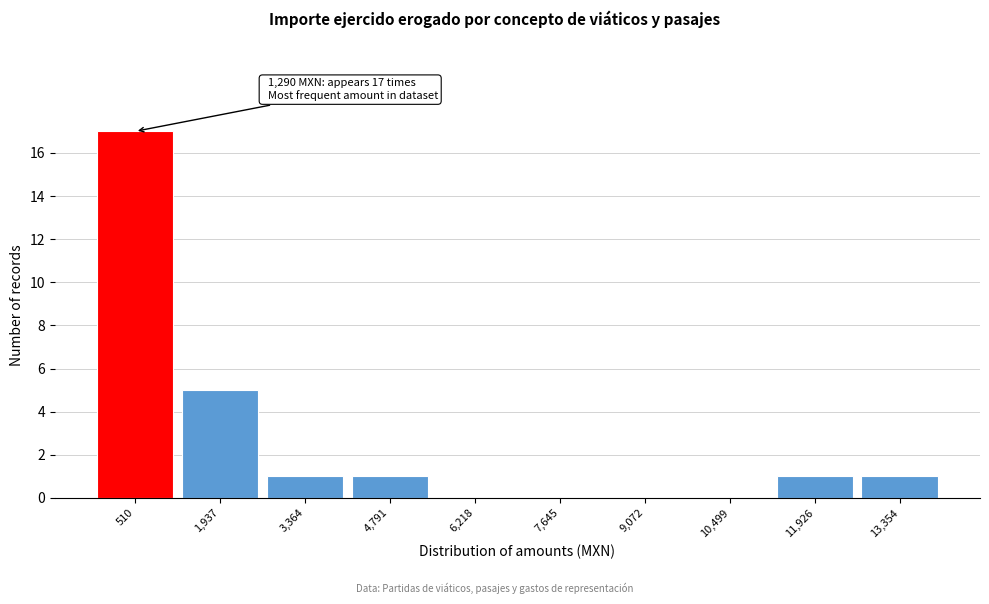

Reading left to right, list all the values displayed in this chart.

510=17	1,937=5	3,364=1	4,791=1	6,218=0	7,645=0	9,072=0	10,499=0	11,926=1	13,354=1